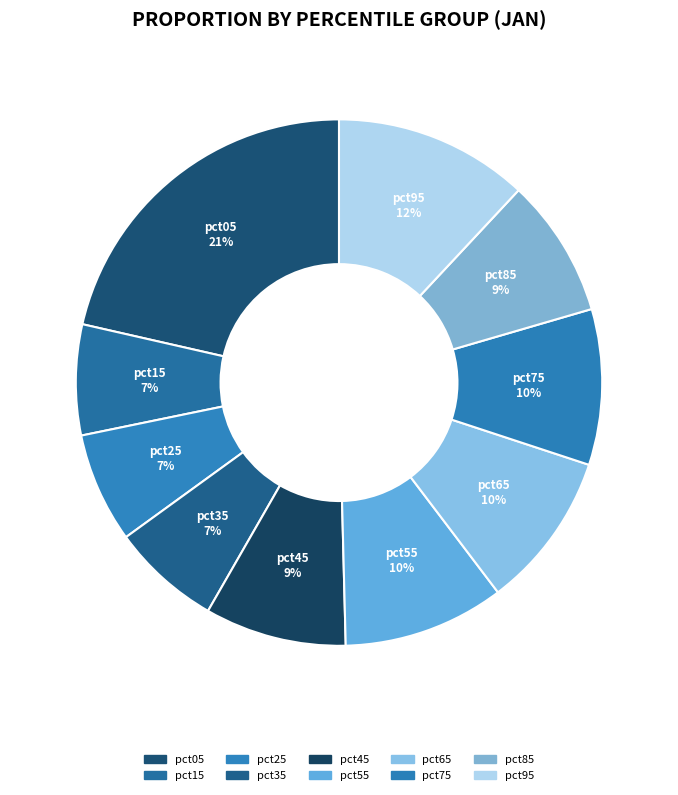

Is it true that pct35 is 7% of the pie?

True